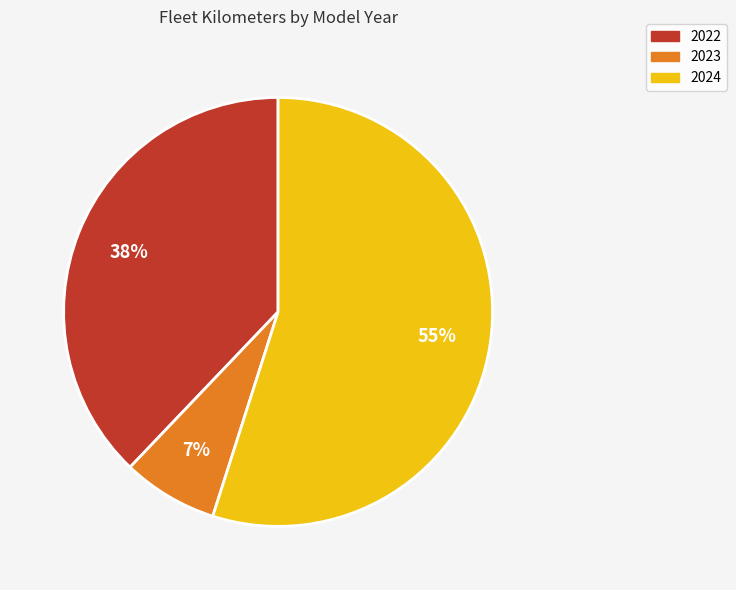

True or false: 2022 accounts for 38% of the total.

True